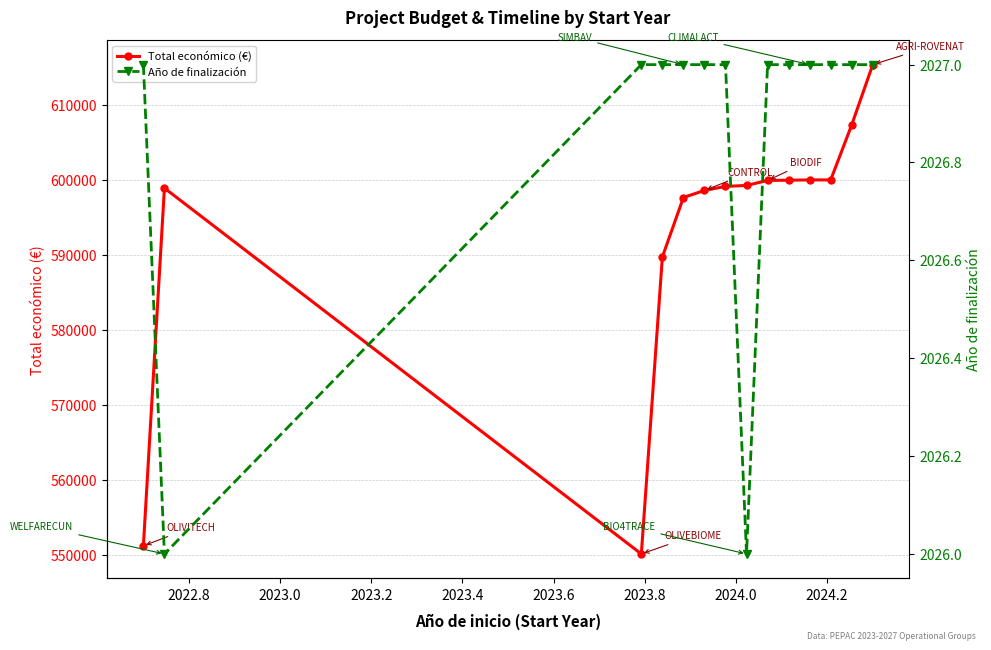

Which series has the largest total across all categories?

Total económico (€)